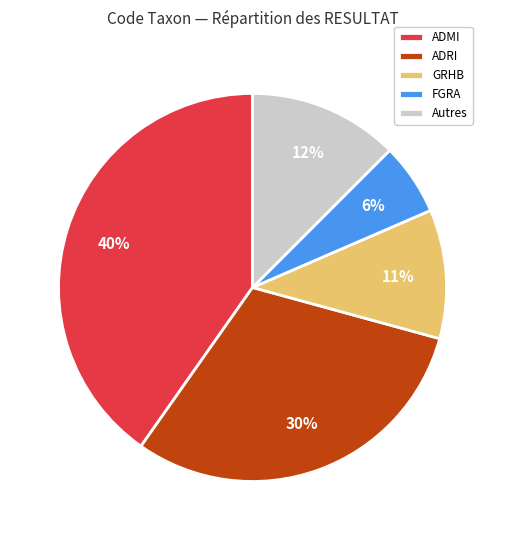

What is the smallest slice in the pie chart?

FGRA